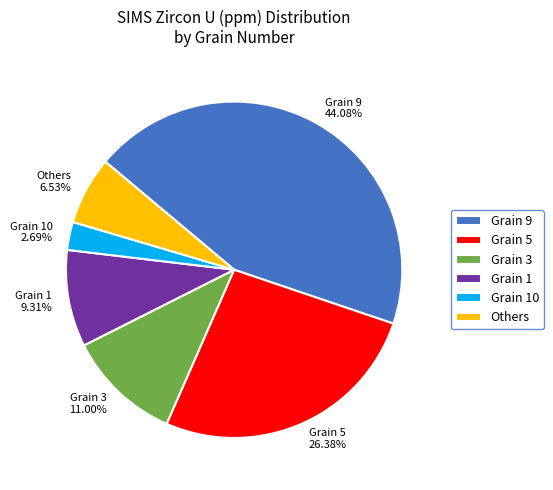

Combined, do Grain 3 and Others account for over 50%?

No